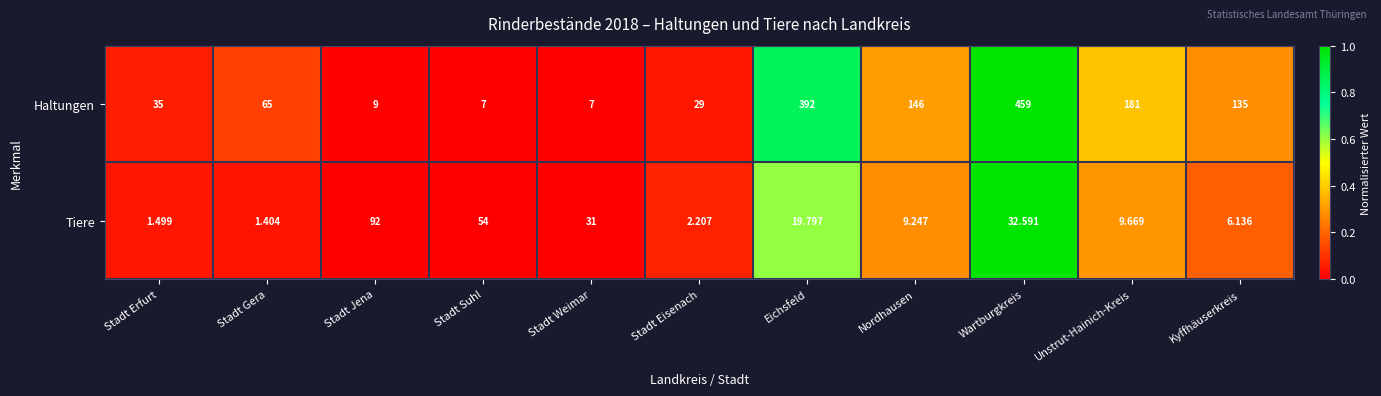

Which series has the largest range (max minus min)?

Haltungen